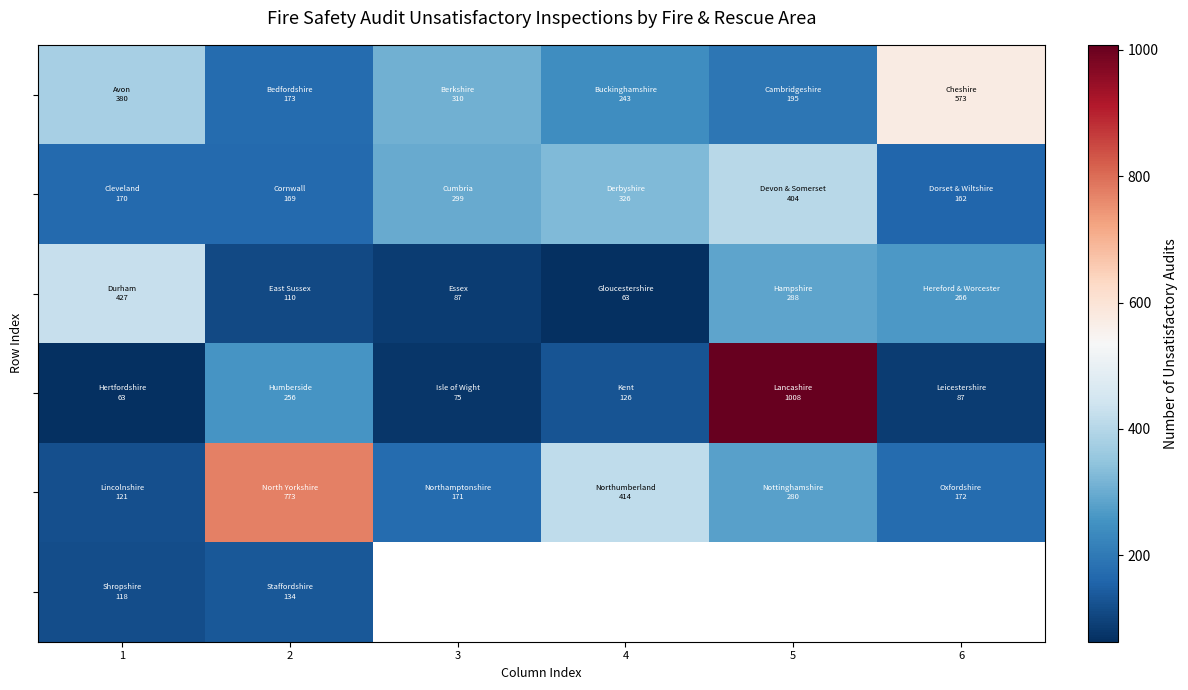

Count the number of data series in this chart.

6